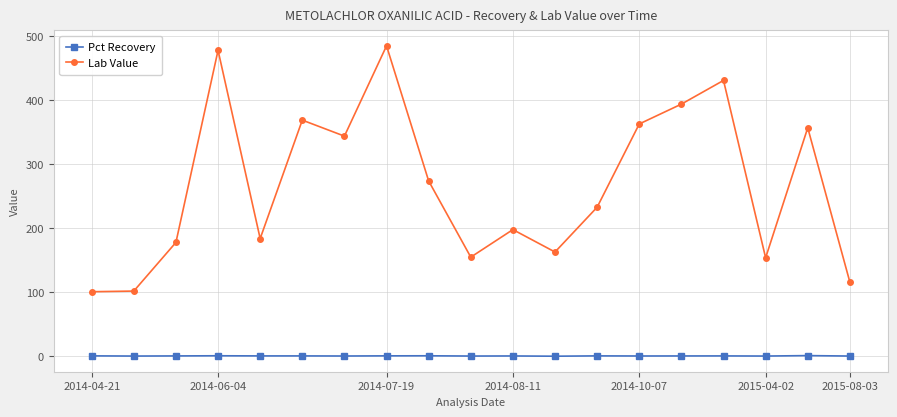

Rank the series by their maximum value, from highest to lowest.

Lab Value, Pct Recovery